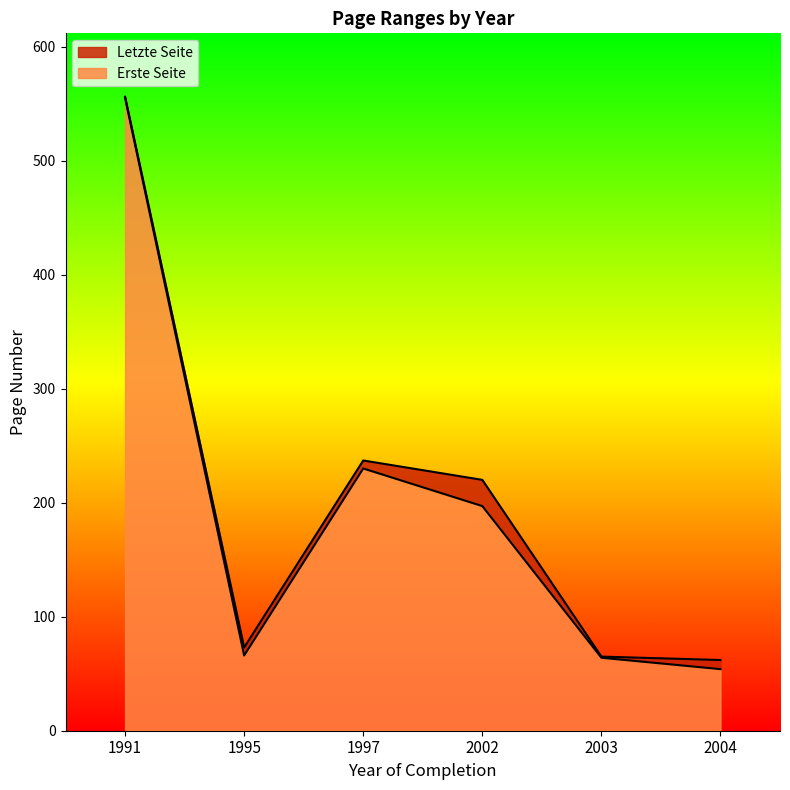

Rank the categories by Letzte Seite value from lowest to highest.

2004, 2003, 1995, 2002, 1997, 1991